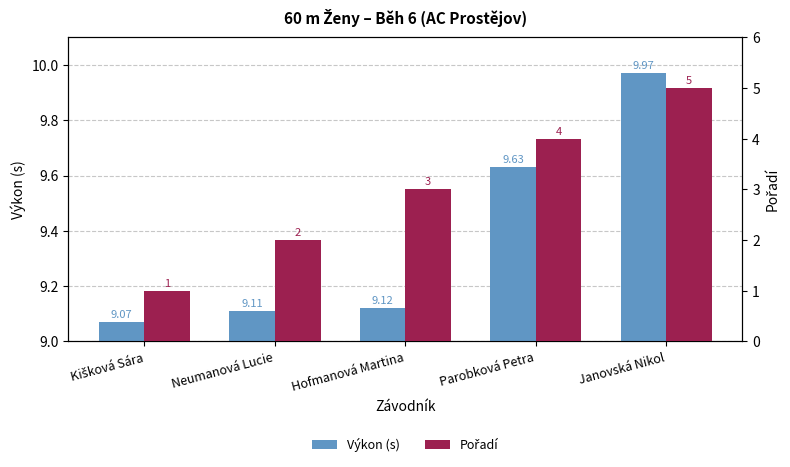

What is the sum of the Výkon (s) values at Kišková Sára and Hofmanová Martina?

18.2